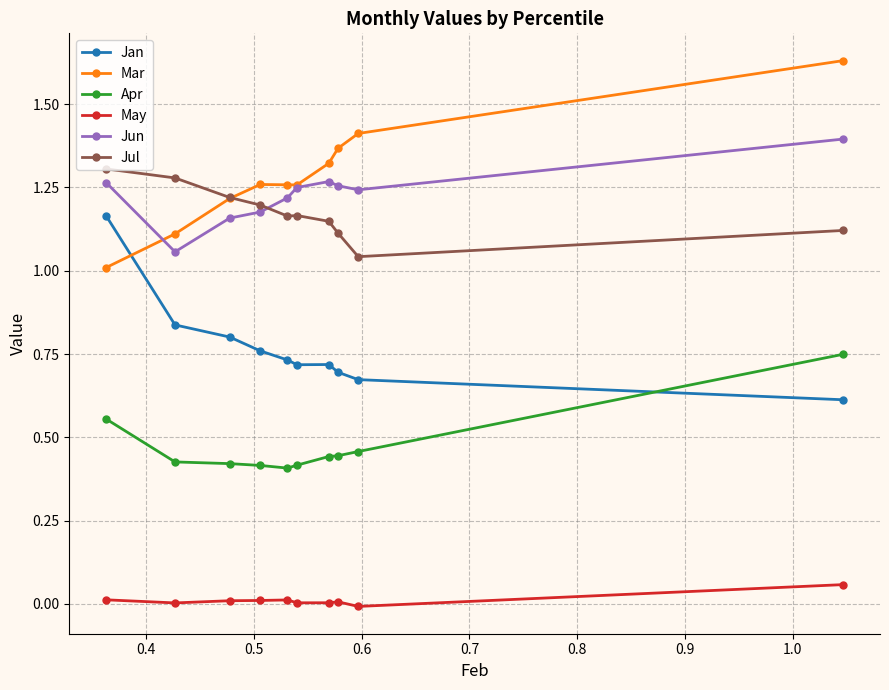

How many Jul values are between 1 and 2?

10